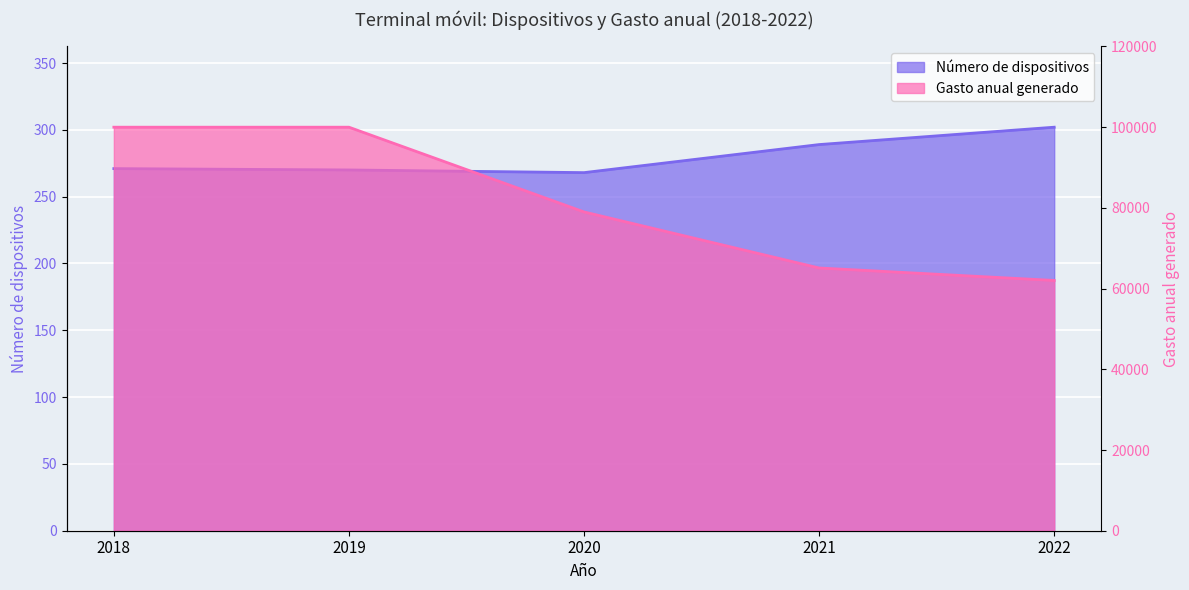

What is the value of the Gasto anual generado point at the 5th from the left?

62020